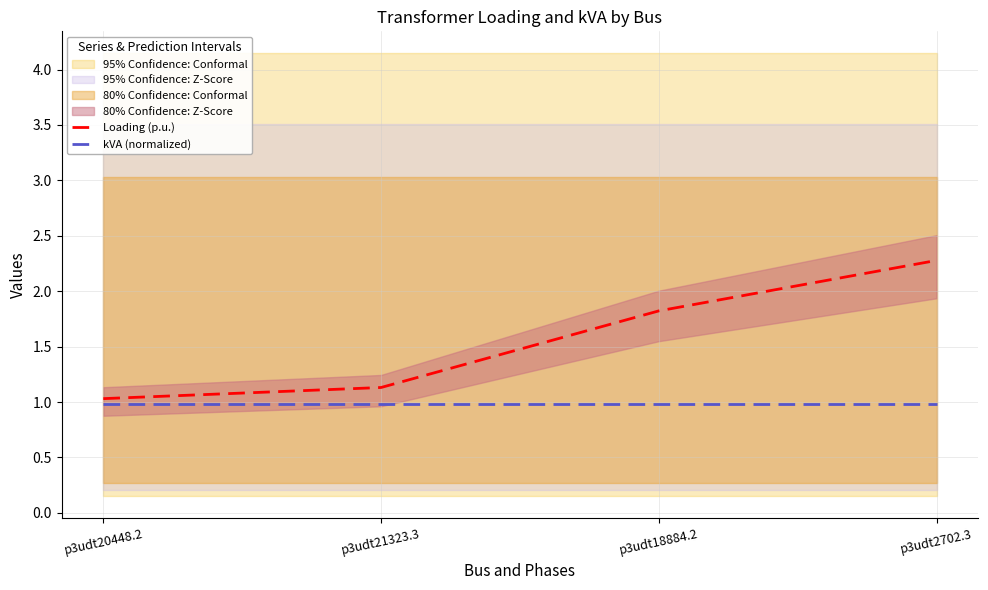

True or false: kVA (normalized) has more than 0 points higher than both neighbors.

False